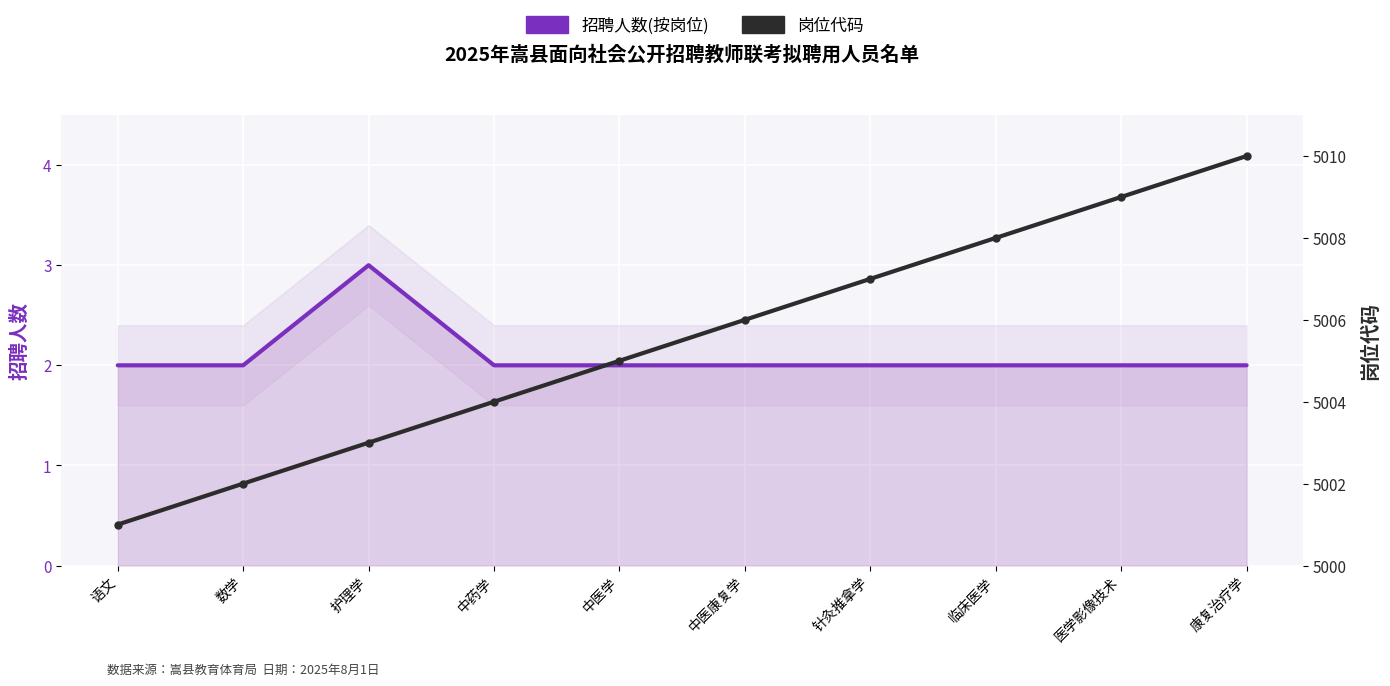

Reading left to right, transcribe all the data shown in this chart.

招聘人数(按岗位): 2	2	3	2	2	2	2	2	2	2
岗位代码: 5001	5002	5003	5004	5005	5006	5007	5008	5009	5010